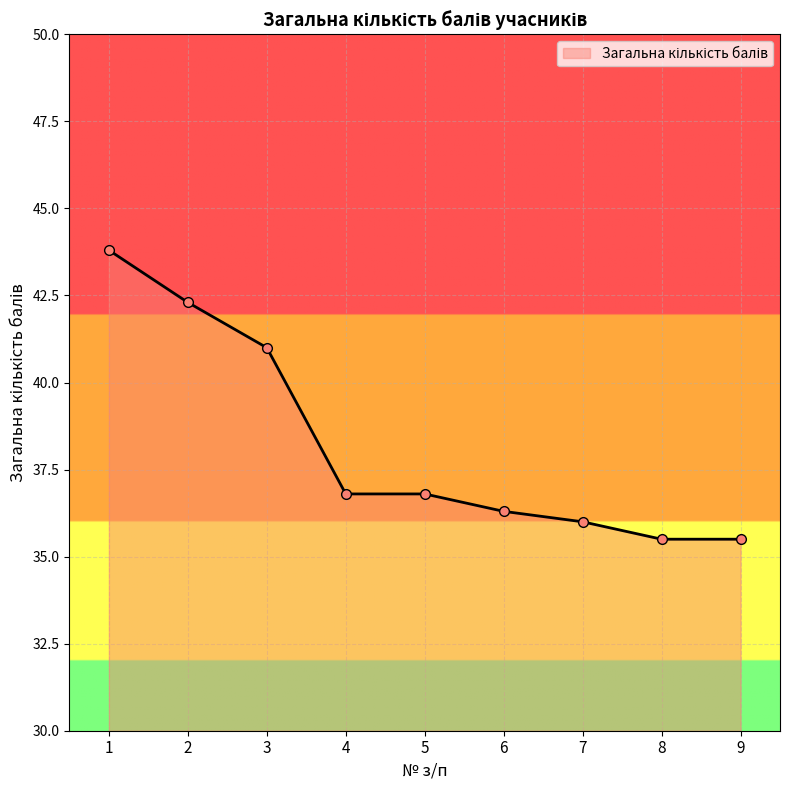

What is the approximate value at 6?

36.3